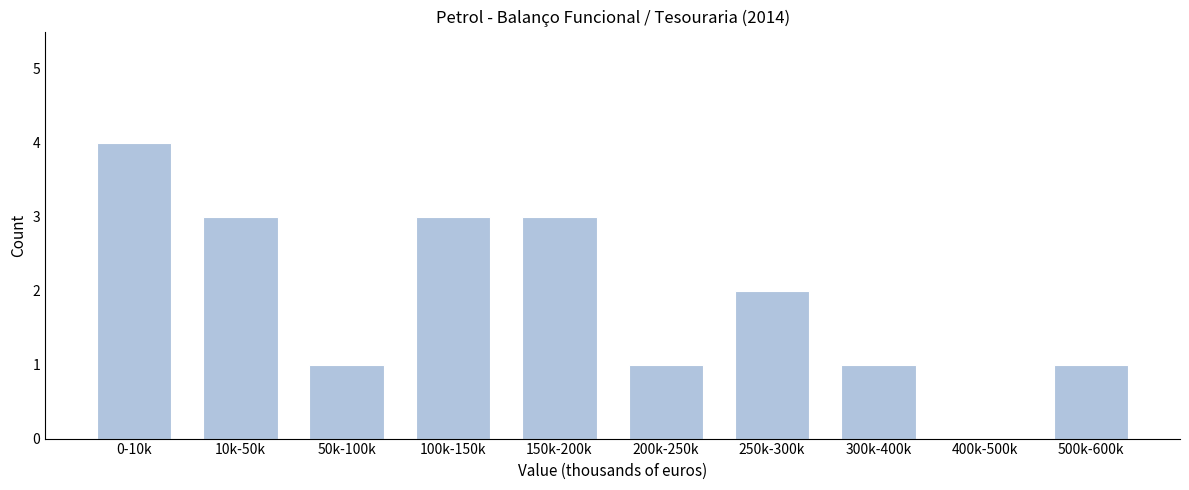

Reading left to right, what are all the values shown in this chart?

0-10k=4	10k-50k=3	50k-100k=1	100k-150k=3	150k-200k=3	200k-250k=1	250k-300k=2	300k-400k=1	400k-500k=0	500k-600k=1